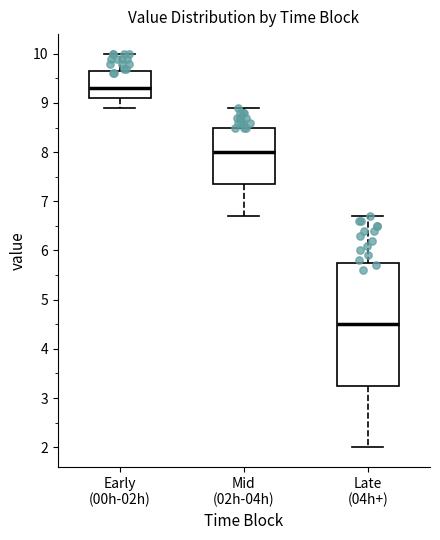

Reading left to right, read every box against the y-axis: the position of its median line, the range the box covers, and the ends of its whiskers. The values are not printed on the chart, so give them approximately, as read against the axis.

Early (00h-02h): median 9.3, box 9.1 to 9.7, whiskers 8.9 to 10.0
Mid (02h-04h): median 8.0, box 7.4 to 8.5, whiskers 6.7 to 8.9
Late (04h+): median 4.5, box 3.3 to 5.8, whiskers 2.0 to 6.7